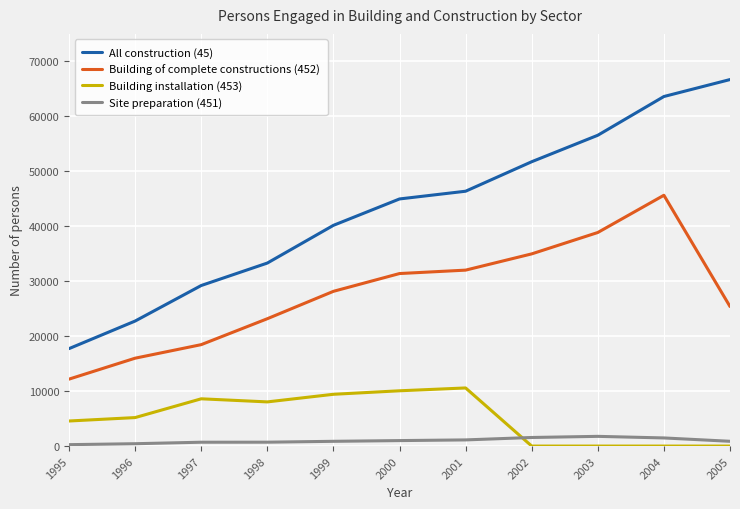

At which category is the sum across all series the highest?

2004